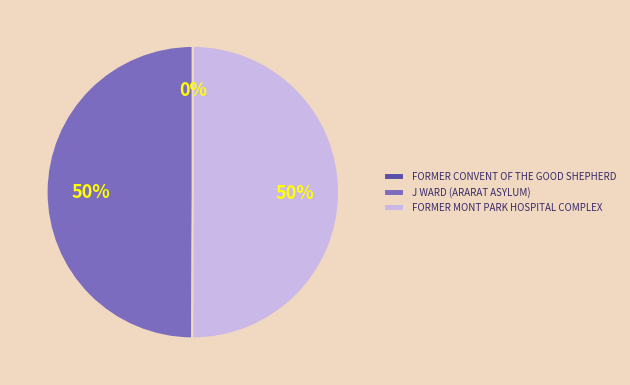

Is the sum of J WARD (ARARAT ASYLUM) and FORMER MONT PARK HOSPITAL COMPLEX greater than half?

Yes